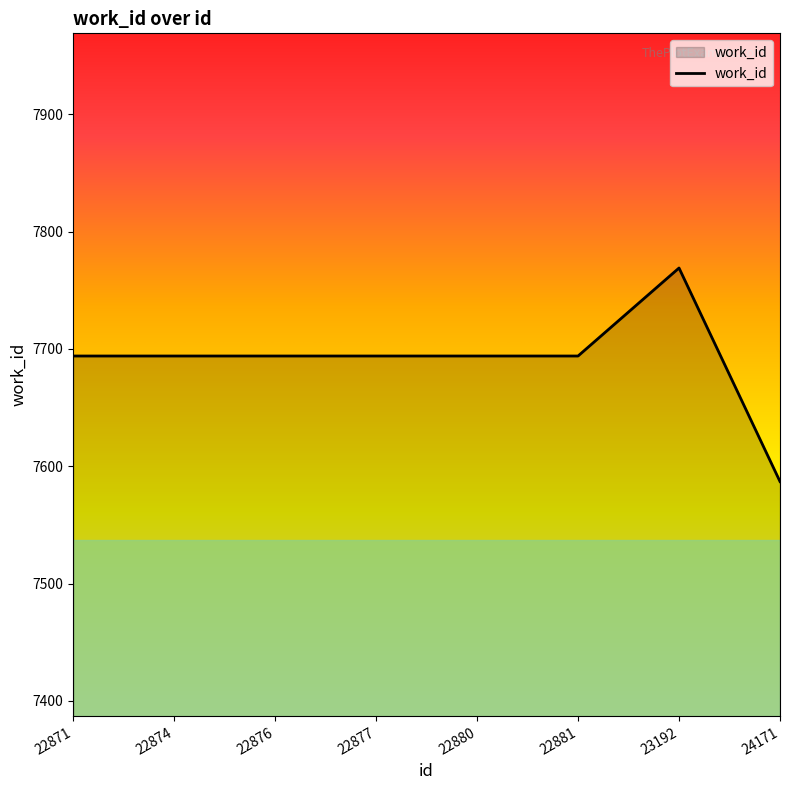

What is the sum of all values?

61520